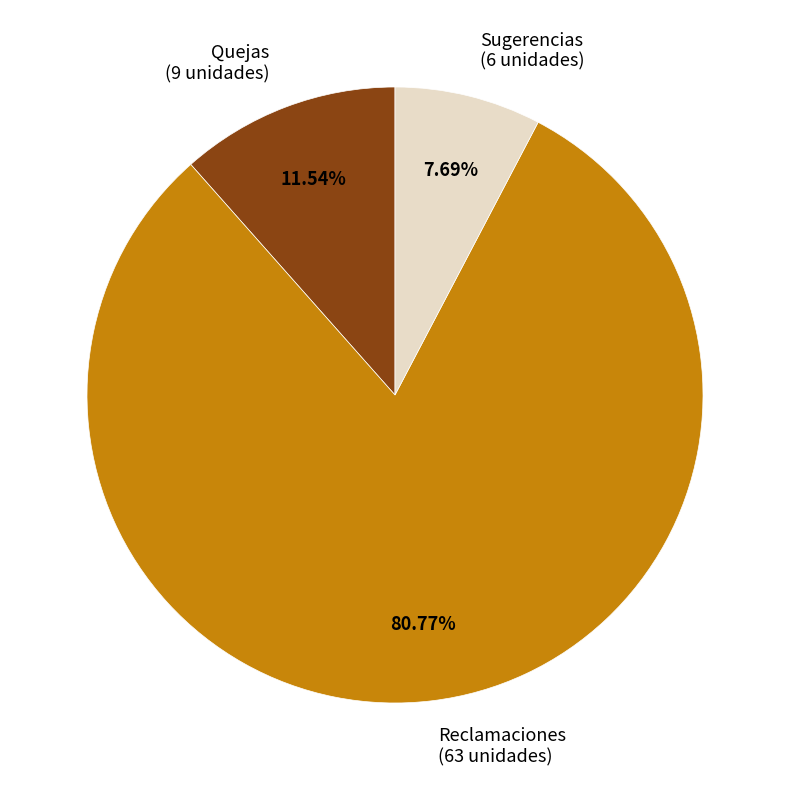

What is the majority slice?

Reclamaciones